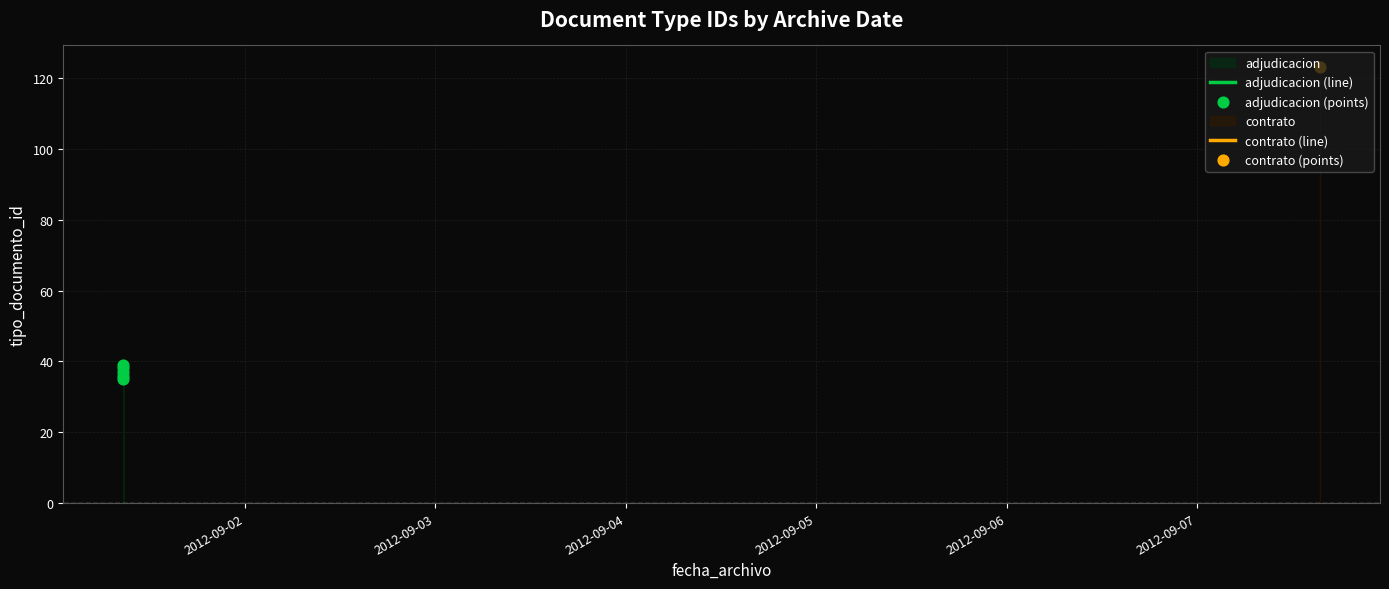

Which series has the largest total across all categories?

adjudicacion (line)